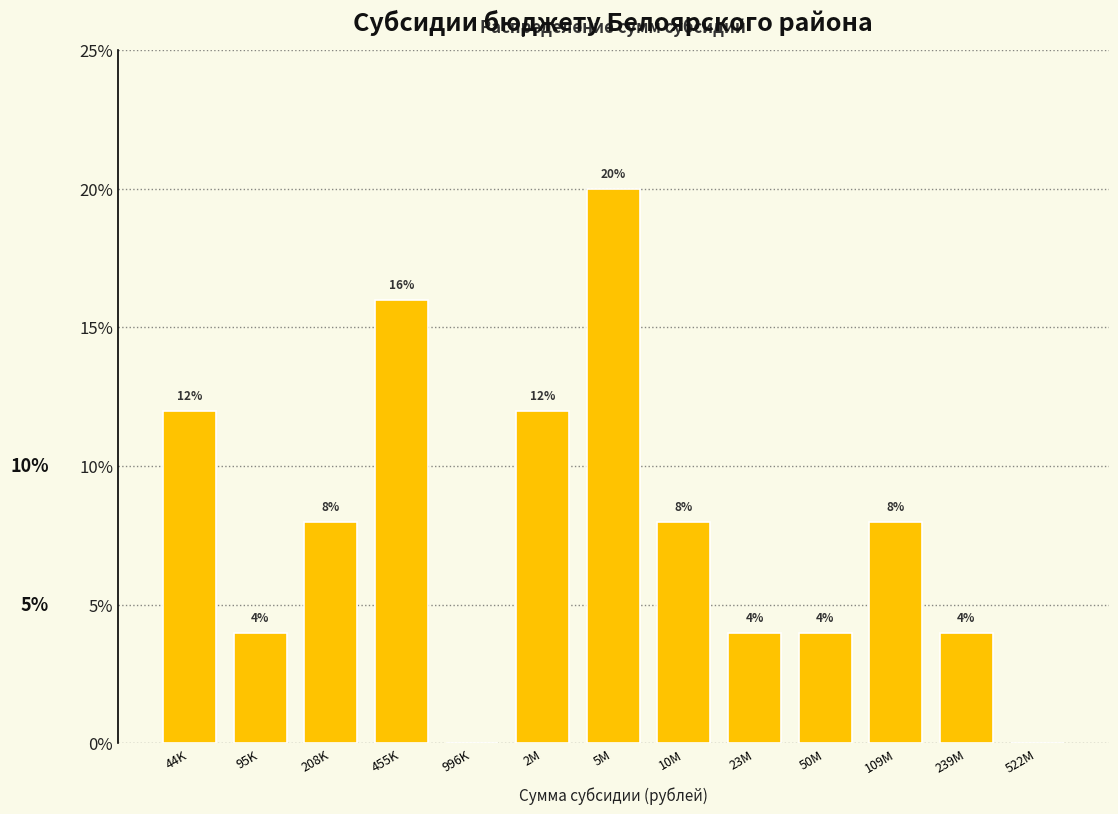

Reading left to right, list all the values displayed in this chart.

44K=12	95K=4	208K=8	455K=16	996K=0	2M=12	5M=20	10M=8	23M=4	50M=4	109M=8	239M=4	522M=0